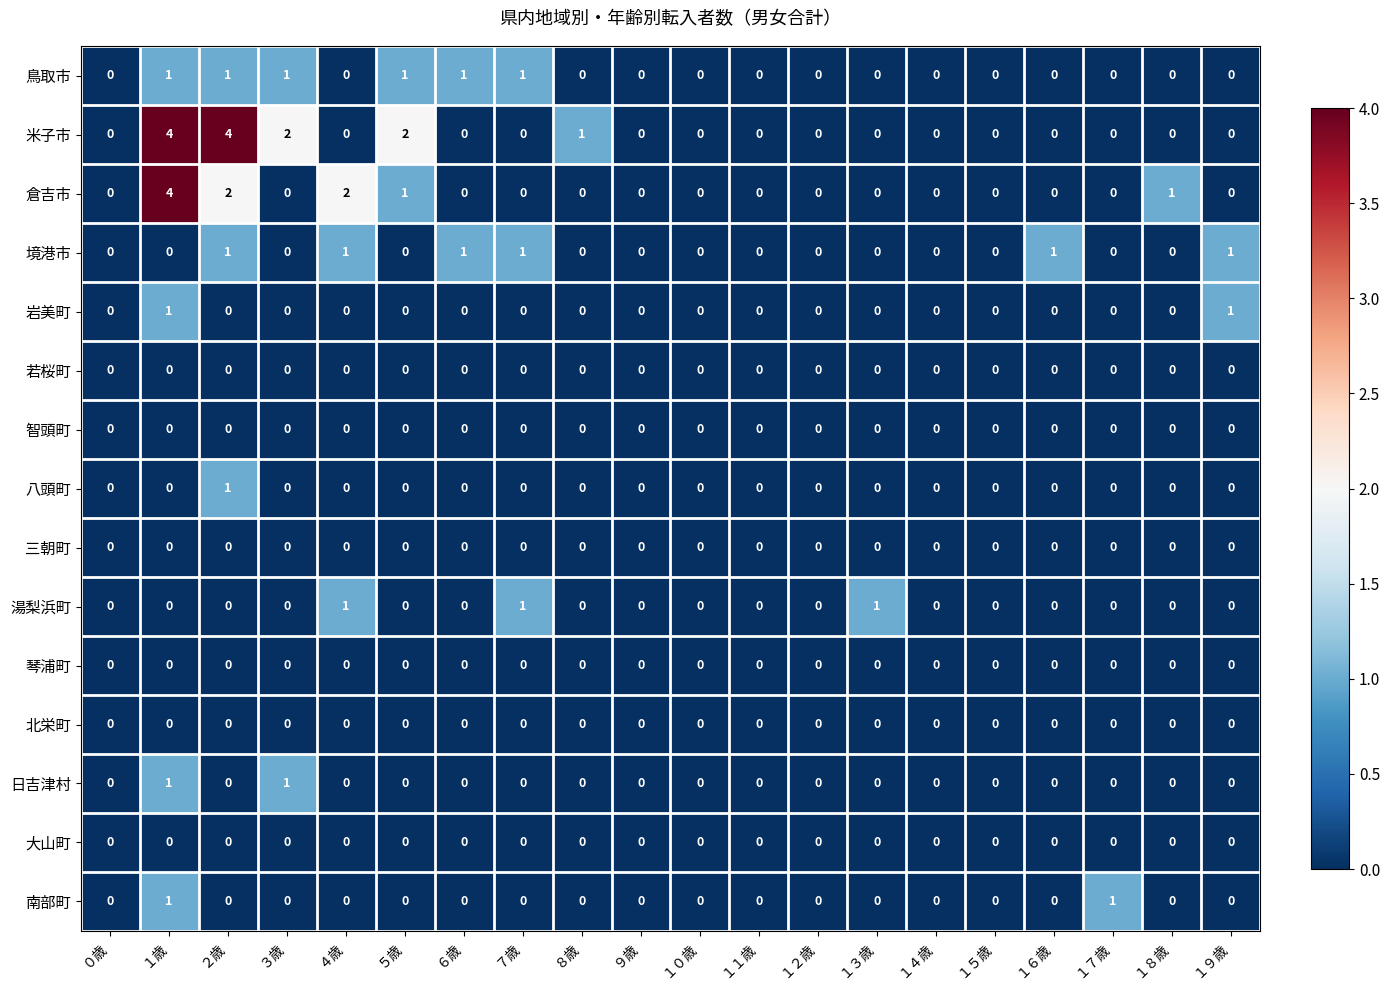

What is the greatest value displayed?

4